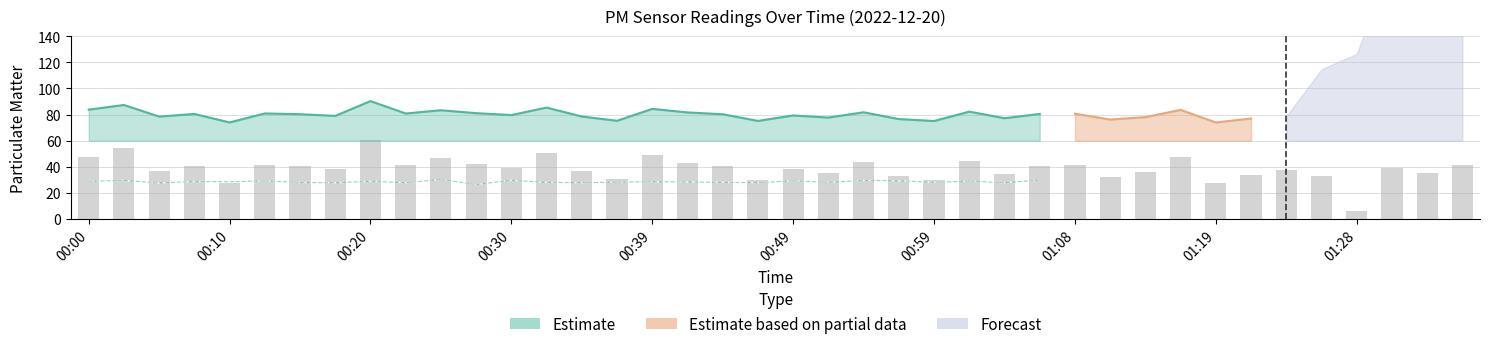

What is the change in value from 00:10 to 01:23?

+9.4